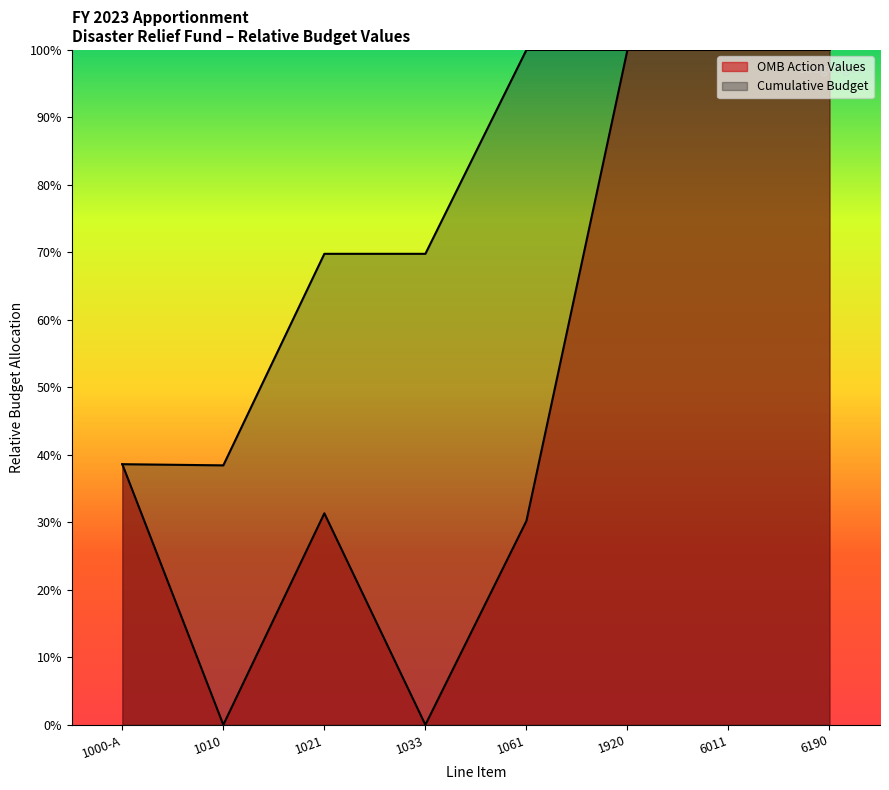

What is the value of the Cumulative Budget point at the 4th from the left?

69.8